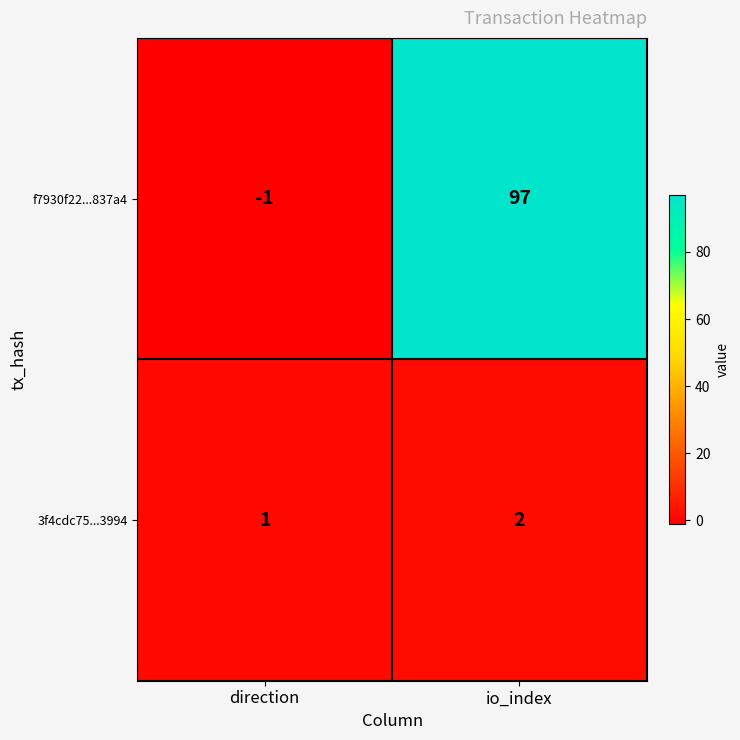

Which series has the widest spread of values?

f7930f22...837a4